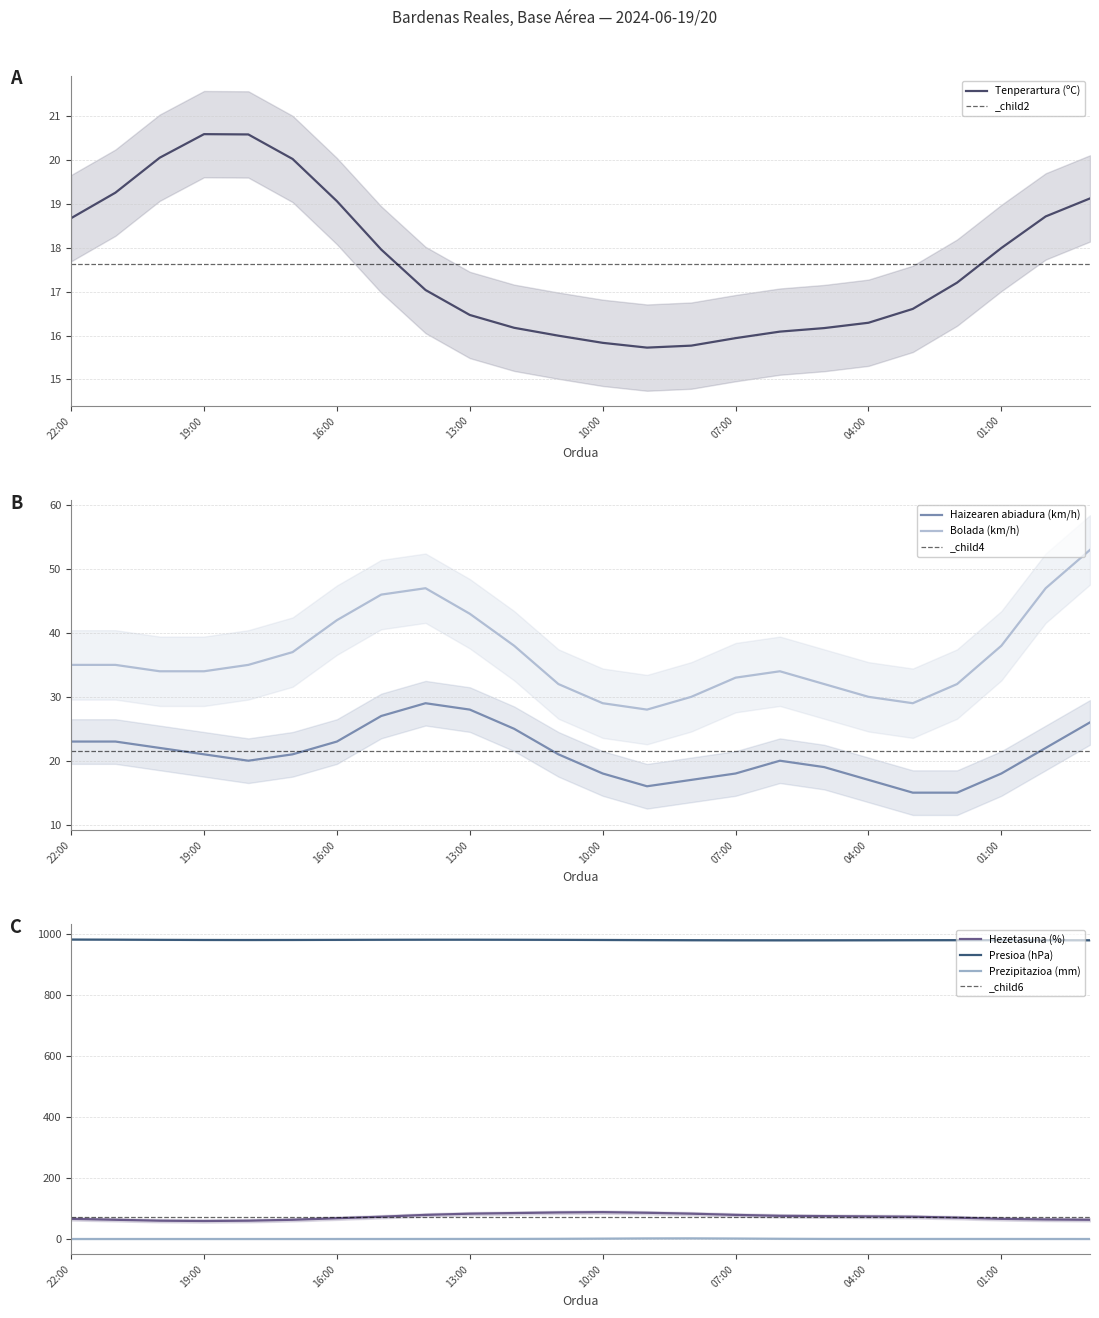

Where does the Hezetasuna (%) series first go above 73?

8